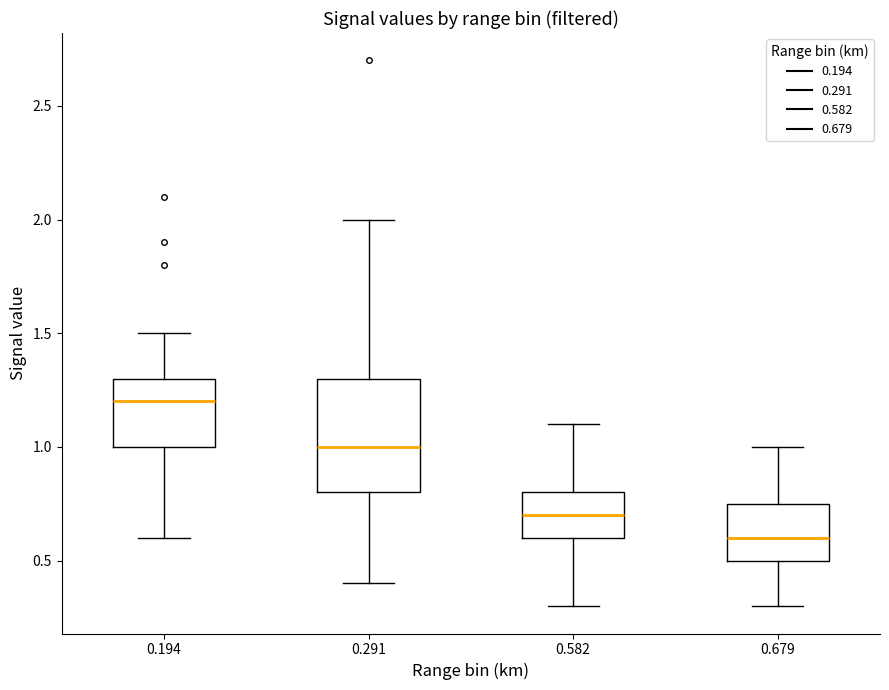

Which box is the tallest, from its lower edge to its upper edge?

0.291